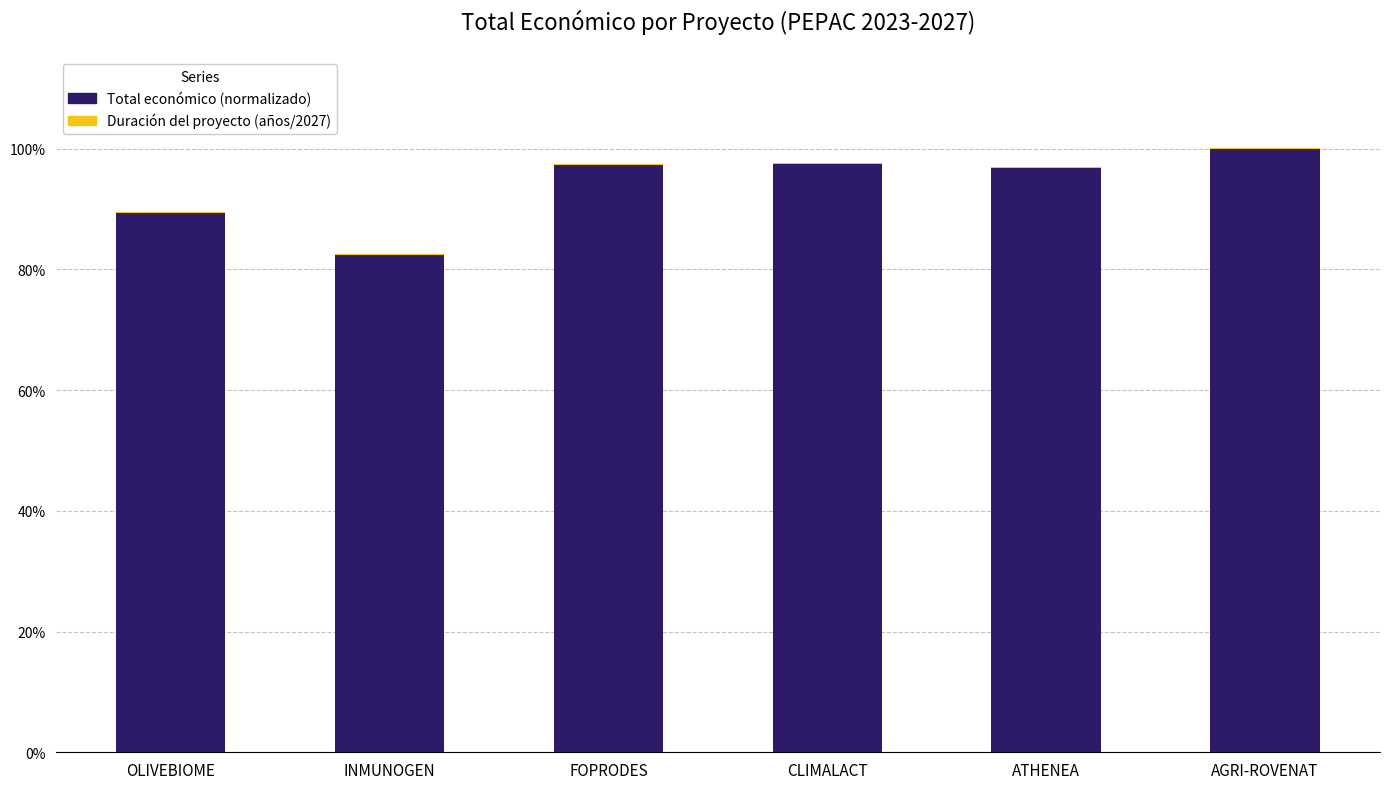

What is the label of the 1st bar from the right?

AGRI-ROVENAT